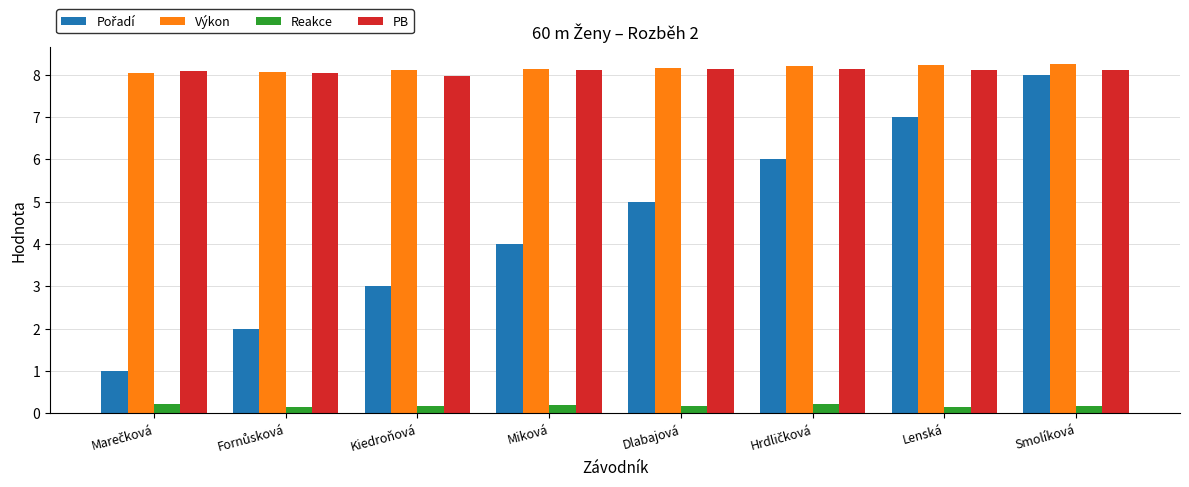

True or false: Výkon has a value of 8.2 at Lenská.

True